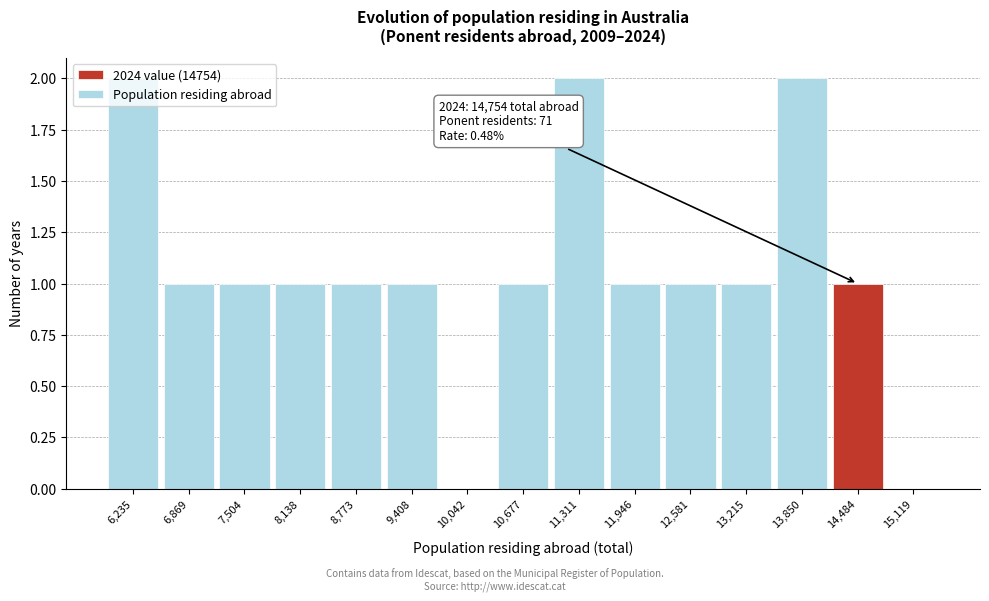

What is the sum of all values?

16